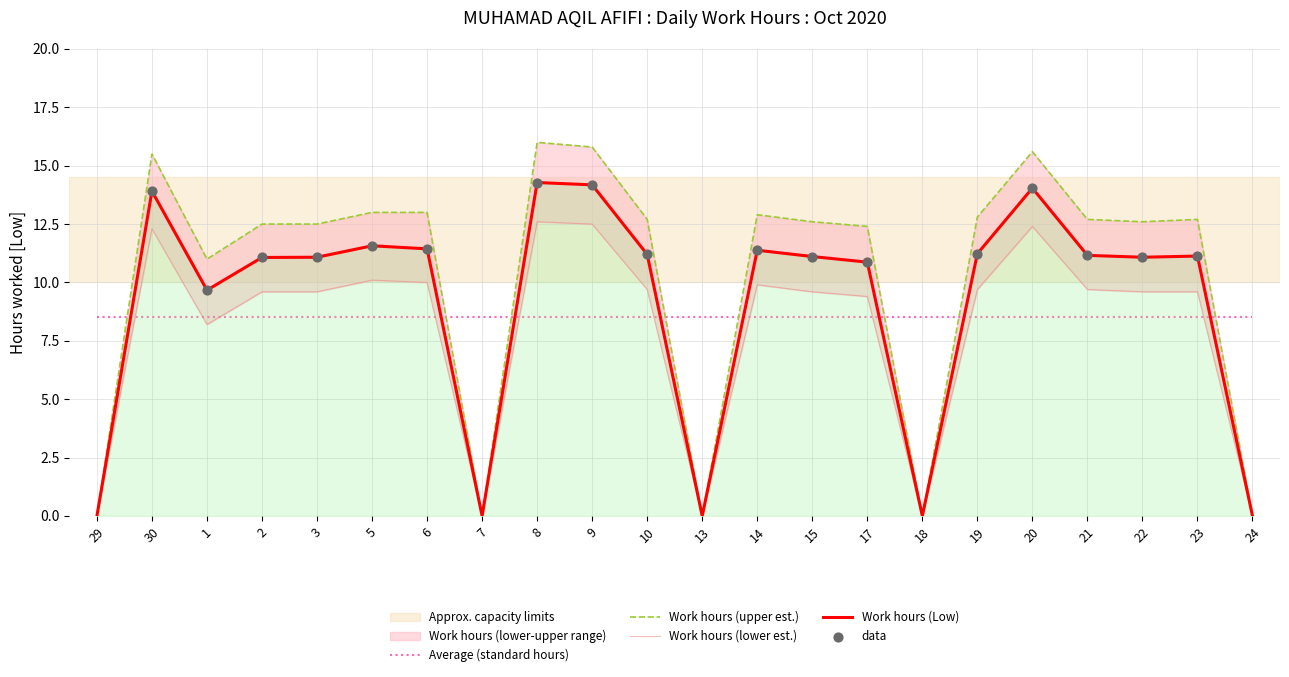

What is the maximum value for Average (standard hours)?

8.5